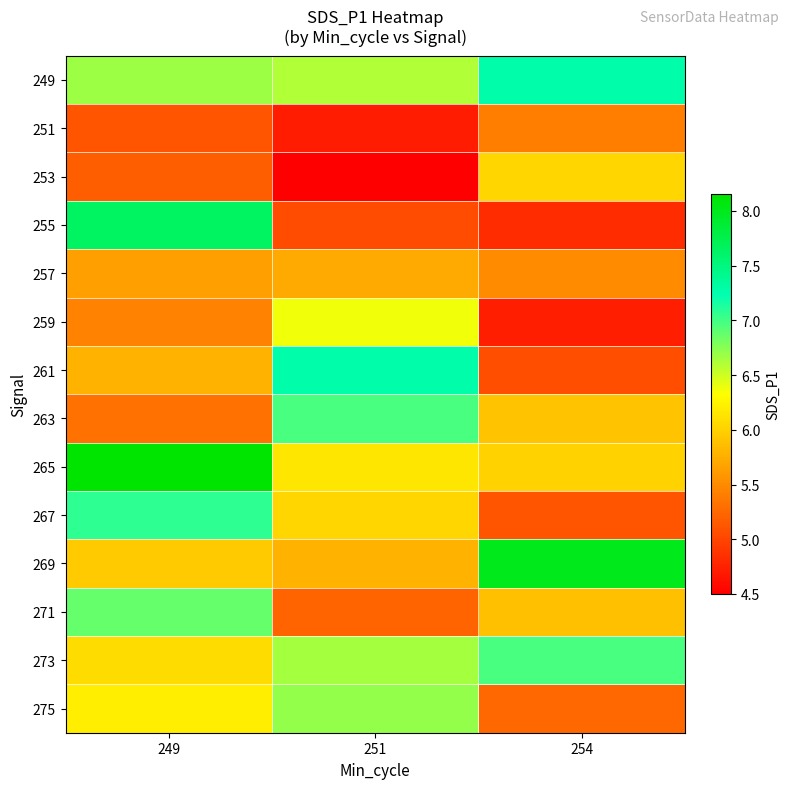

List the series in order of their peak value, lowest first.

251, 257, 253, 259, 275, 271, 263, 273, 267, 249, 261, 255, 269, 265